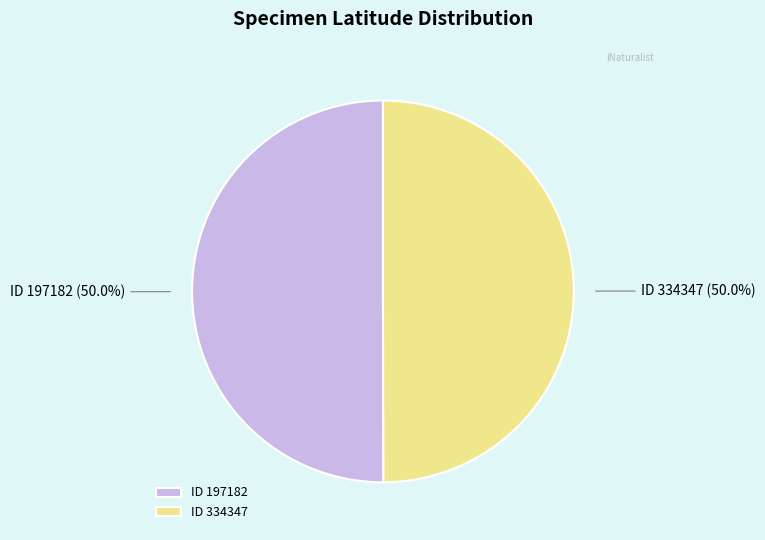

Is the sum of ID 334347 and ID 197182 greater than half?

Yes